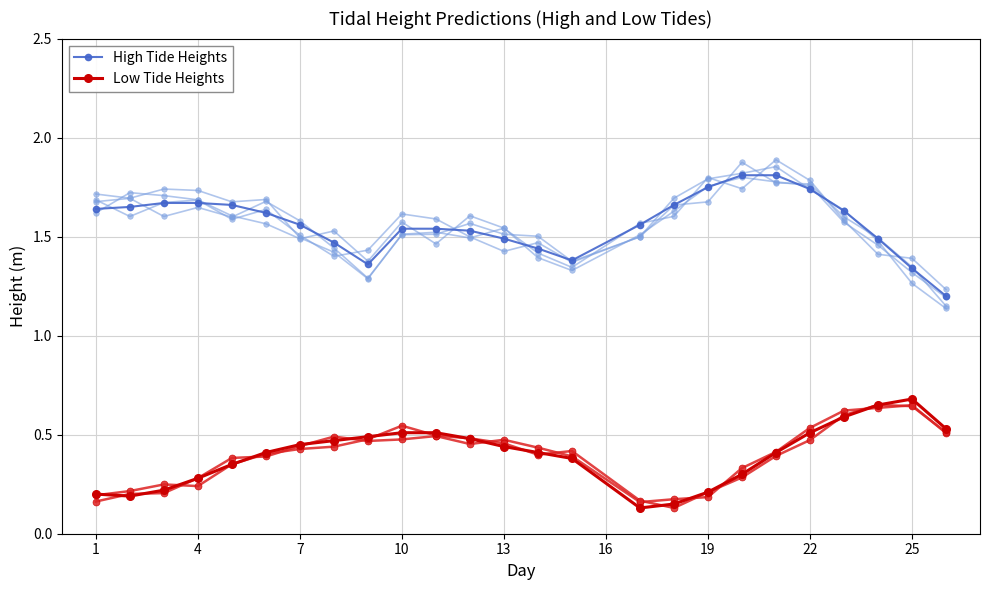

How many lines are shown in the chart?

4